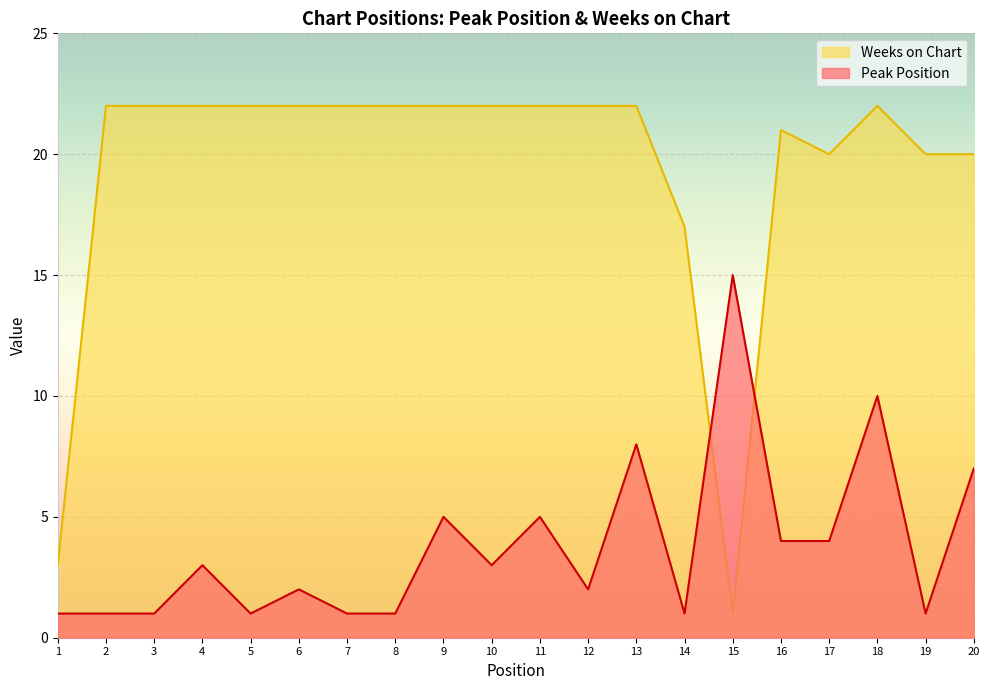

What is the difference between the second highest and minimum values in the Weeks on Chart series?

21